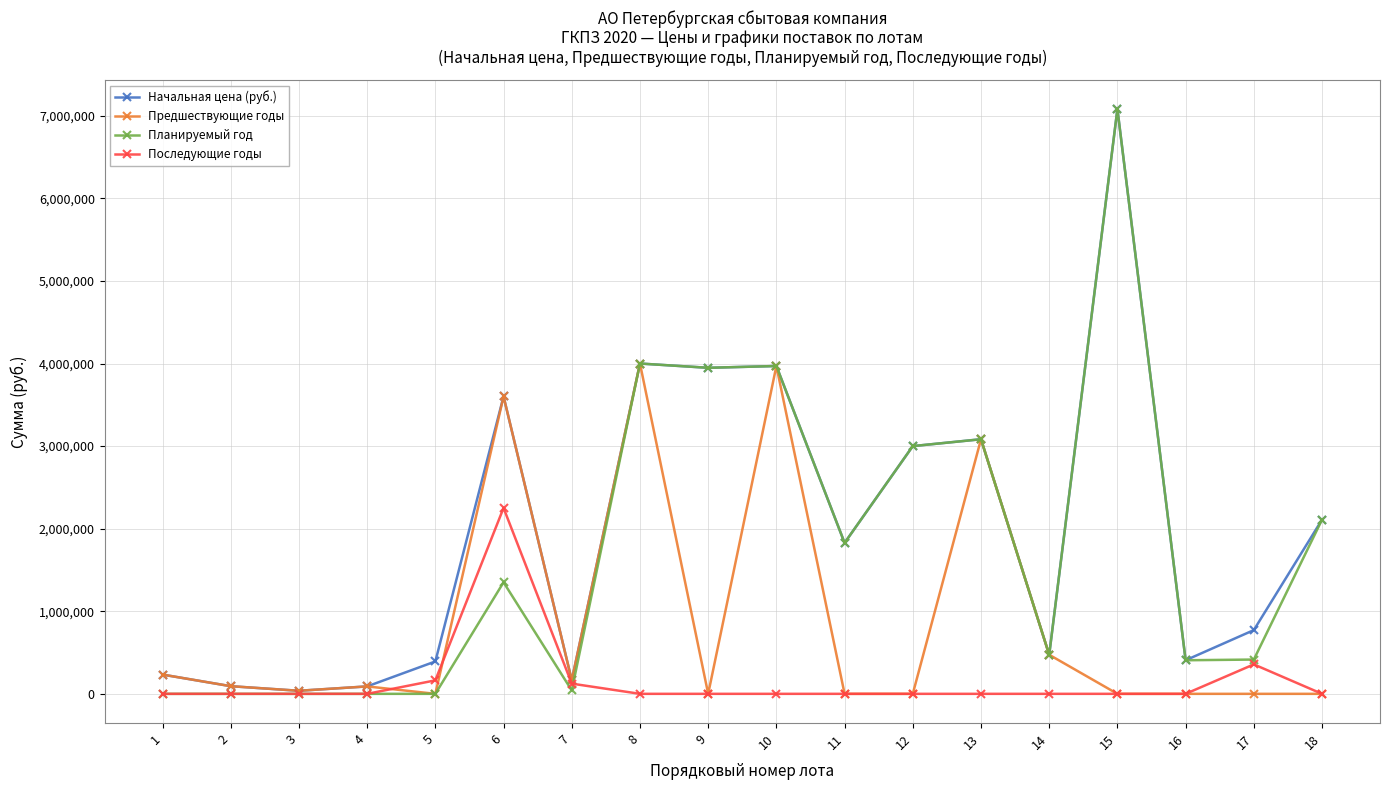

What is the total value across all series at 18?

4218339.2